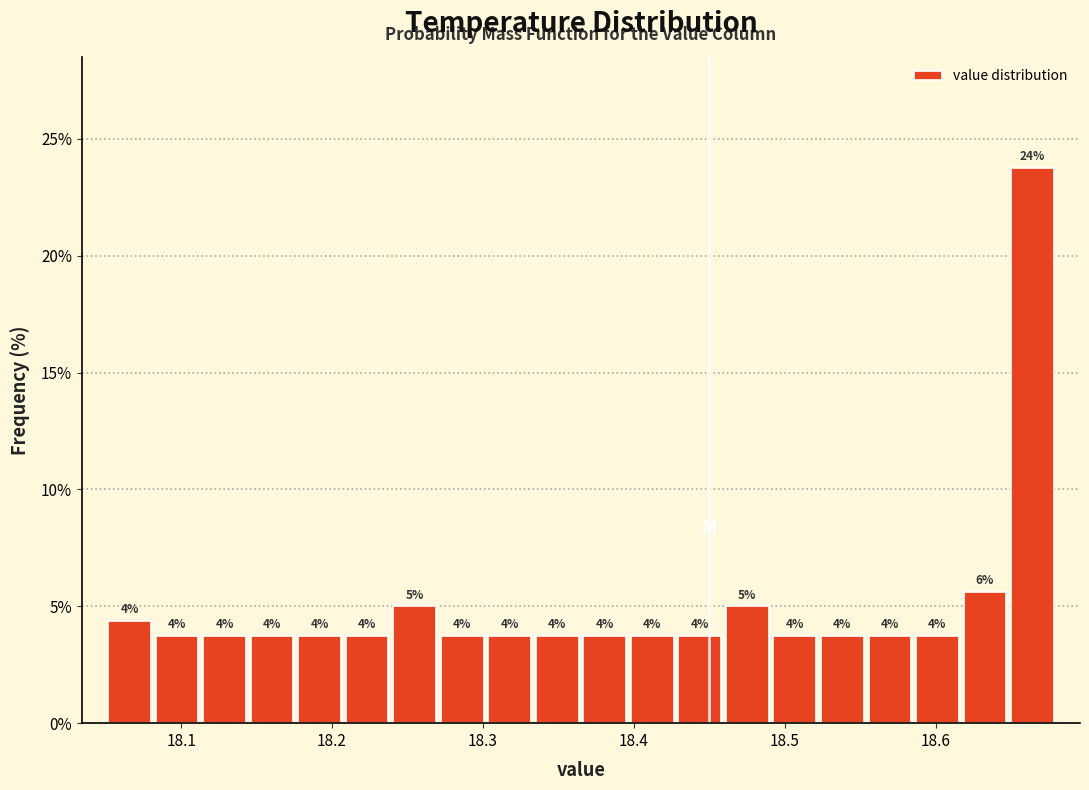

Around what value on the x-axis is the tallest bar? Give the approximate position of its centre, as read against the axis.

18.66